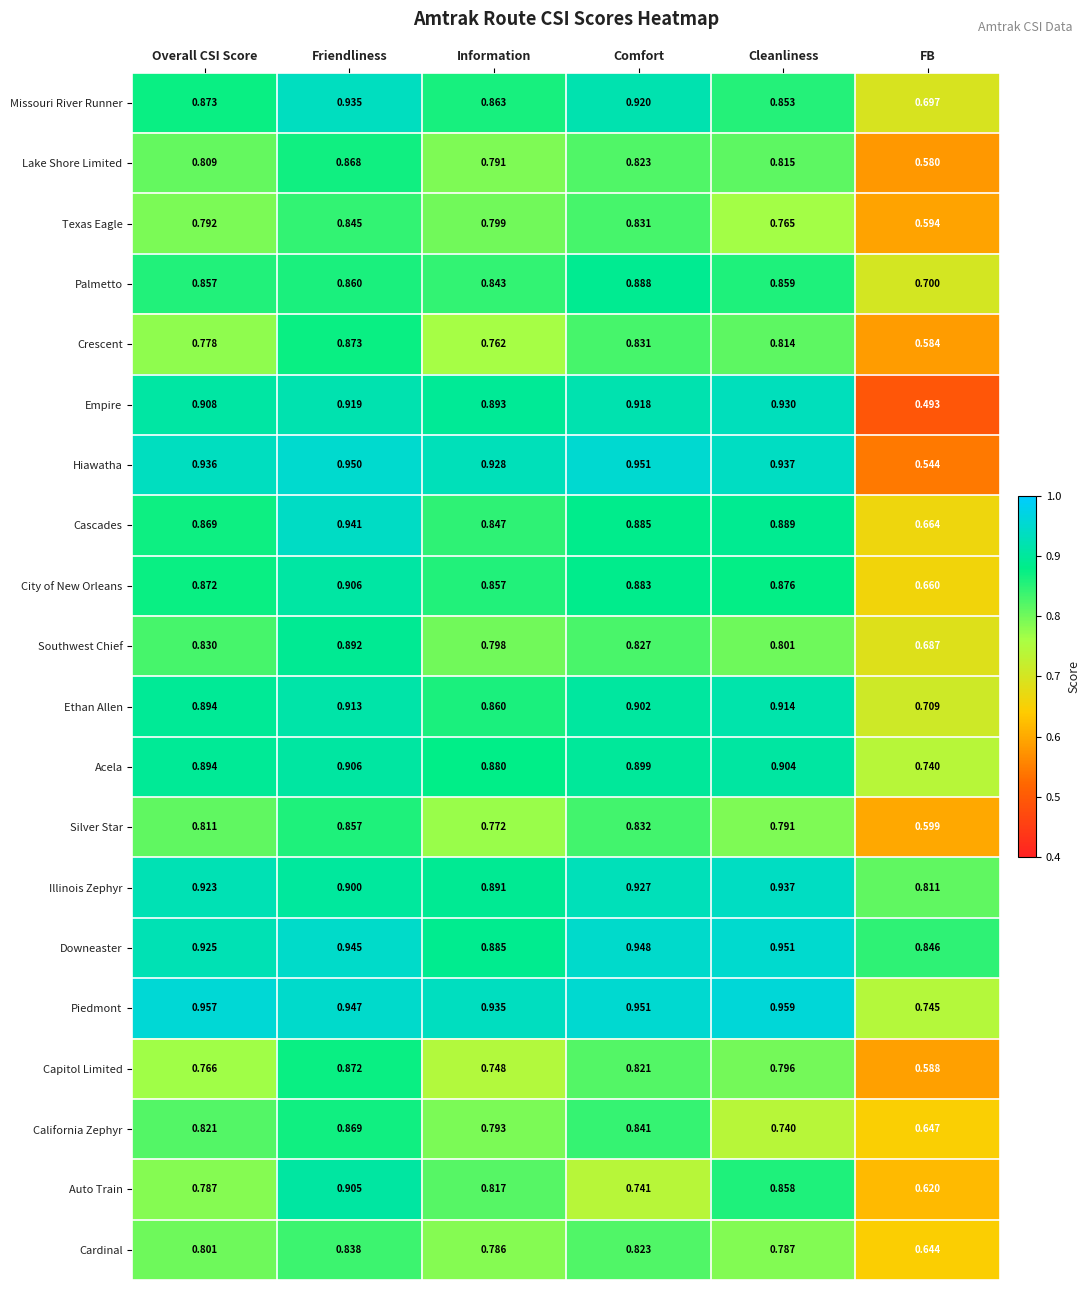

Which category has the highest value across all series?

Cleanliness